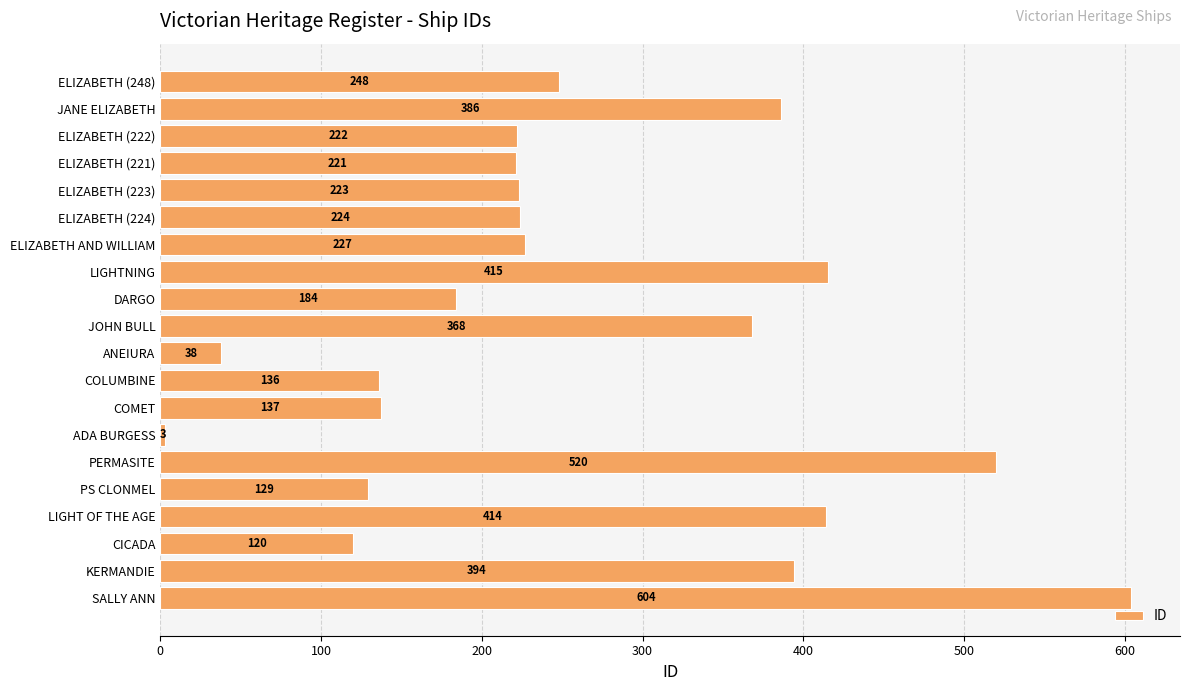

What is the average value?

261